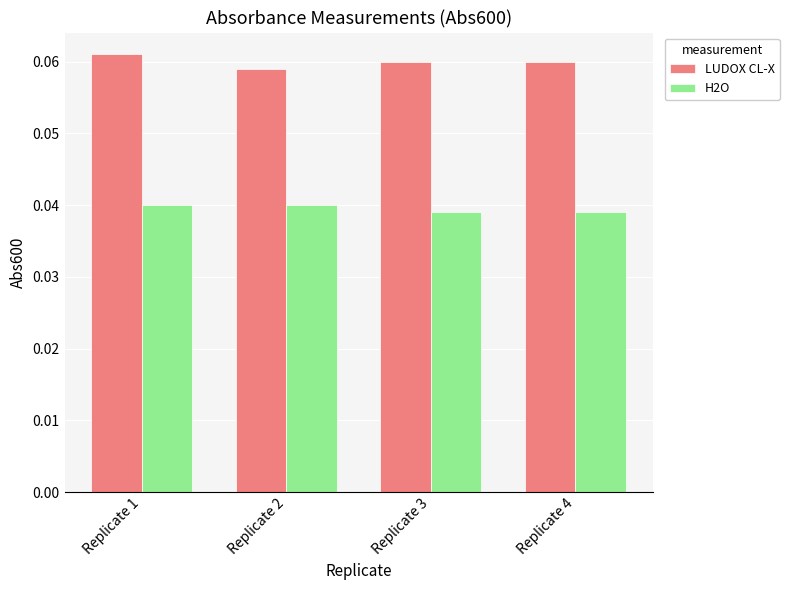

Rank the series by their maximum value, from highest to lowest.

LUDOX CL-X, H2O